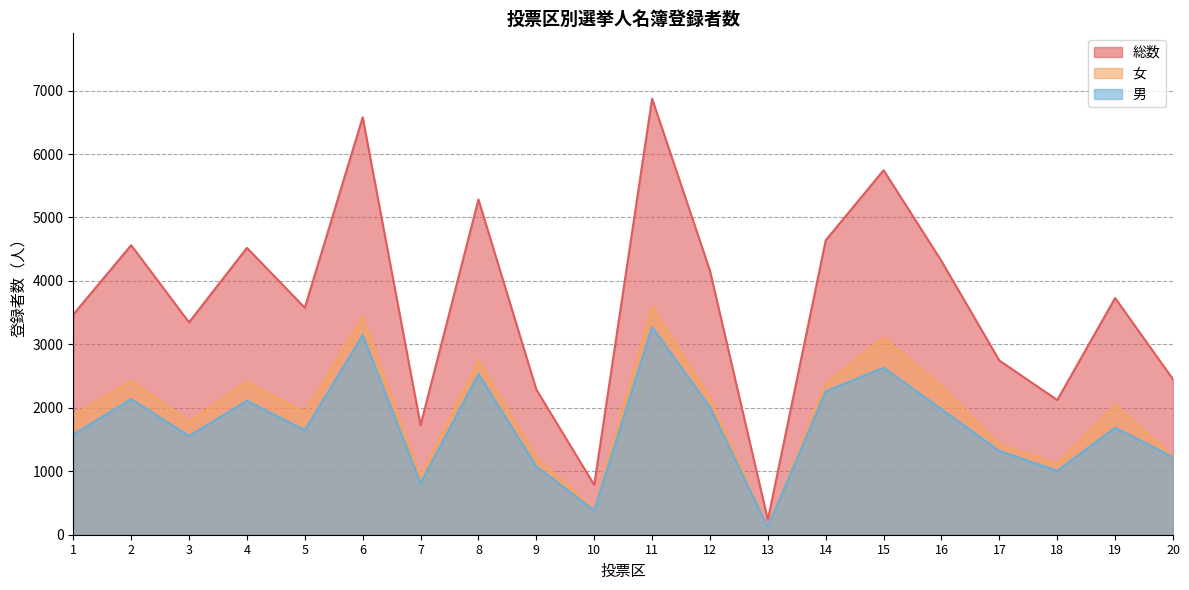

List the series in order of their peak value, highest first.

総数, 女, 男